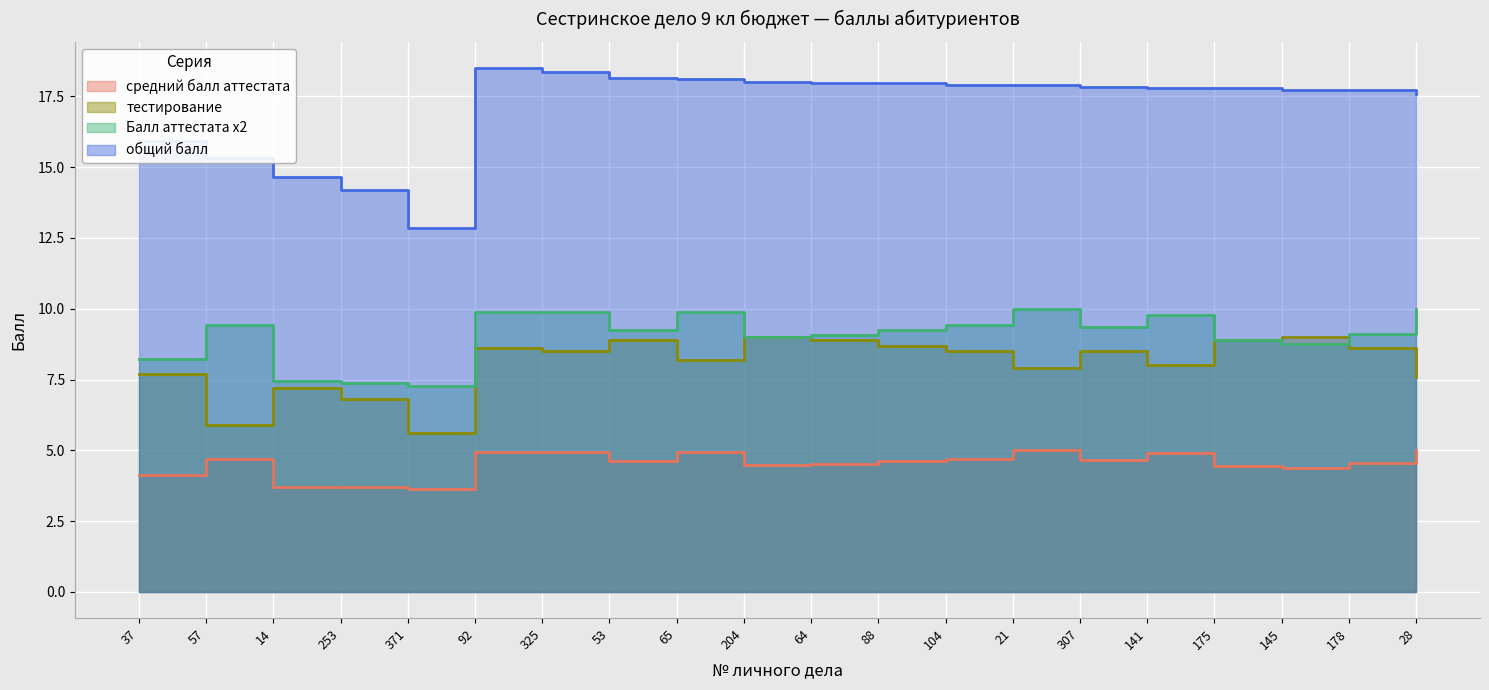

Reading left to right, list all the values displayed in this chart.

средний балл аттестата: 37=4.1	57=4.7	14=3.7	253=3.7	371=3.6	92=5.0	325=4.9	53=4.6	65=5.0	204=4.5	64=4.5	88=4.6	104=4.7	21=5.0	307=4.7	141=4.9	175=4.4	145=4.4	178=4.6	28=5.0
тестирование: 37=7.7	57=5.9	14=7.2	253=6.8	371=5.6	92=8.6	325=8.5	53=8.9	65=8.2	204=9.0	64=8.9	88=8.7	104=8.5	21=7.9	307=8.5	141=8.0	175=8.9	145=9.0	178=8.6	28=7.6
Балл аттестата х2: 37=8.2	57=9.4	14=7.4	253=7.4	371=7.3	92=9.9	325=9.9	53=9.3	65=9.9	204=9.0	64=9.1	88=9.3	104=9.4	21=10.0	307=9.3	141=9.8	175=8.9	145=8.7	178=9.1	28=10.0
общий балл: 37=15.9	57=15.3	14=14.6	253=14.2	371=12.9	92=18.5	325=18.4	53=18.2	65=18.1	204=18.0	64=18.0	88=18.0	104=17.9	21=17.9	307=17.8	141=17.8	175=17.8	145=17.7	178=17.7	28=17.6